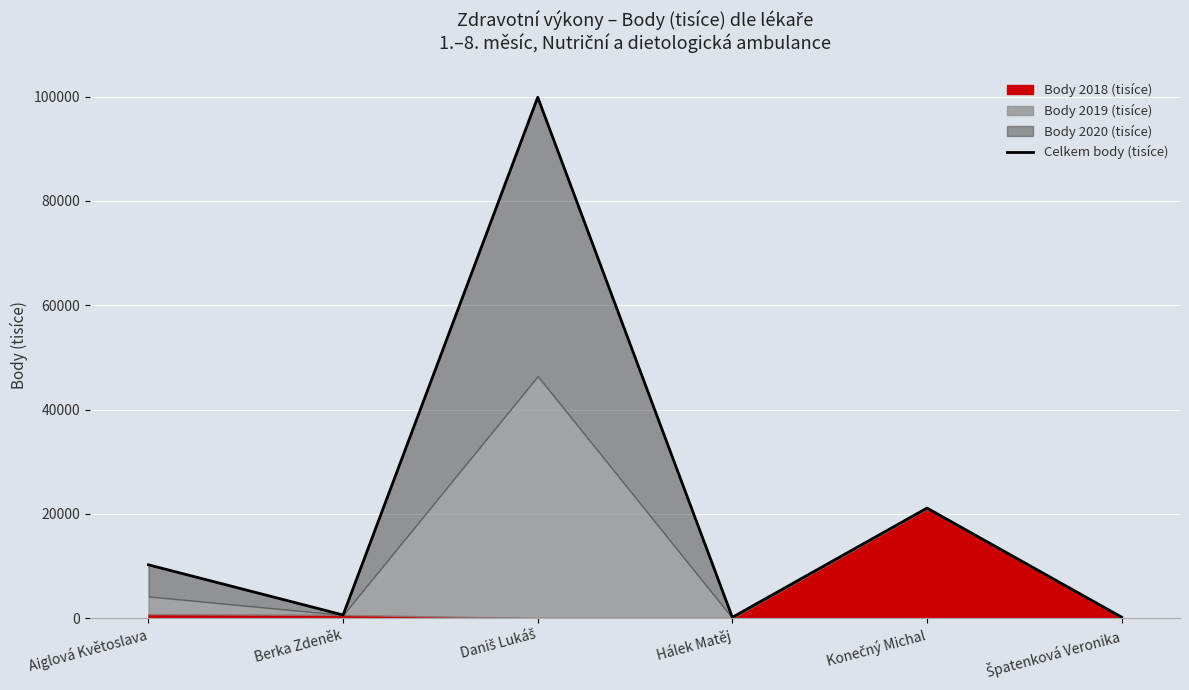

What is the change in value from Aiglová Květoslava to Špatenková Veronika?

-10033.0